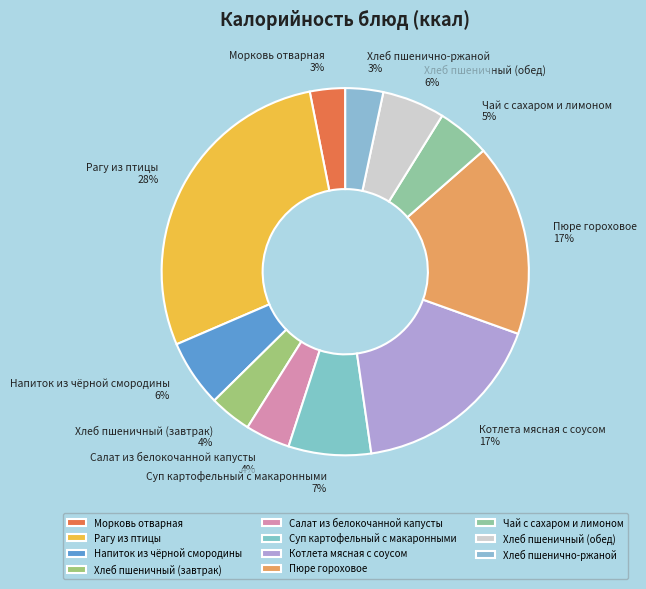

How many segments does this pie chart have?

11